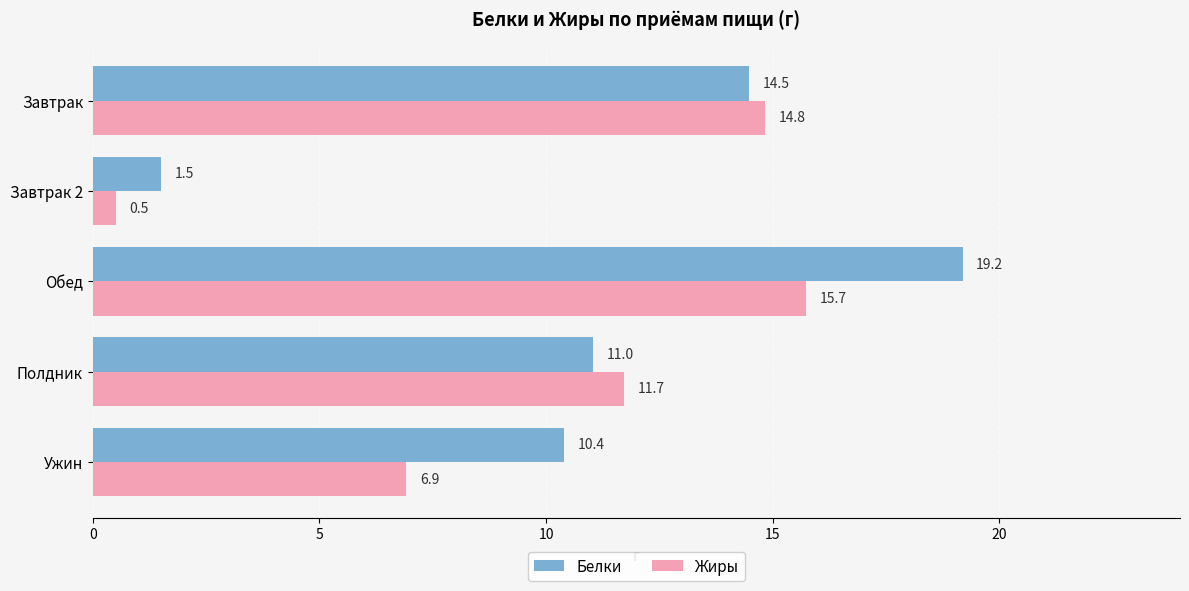

How many data points in Белки are less than 11?

2